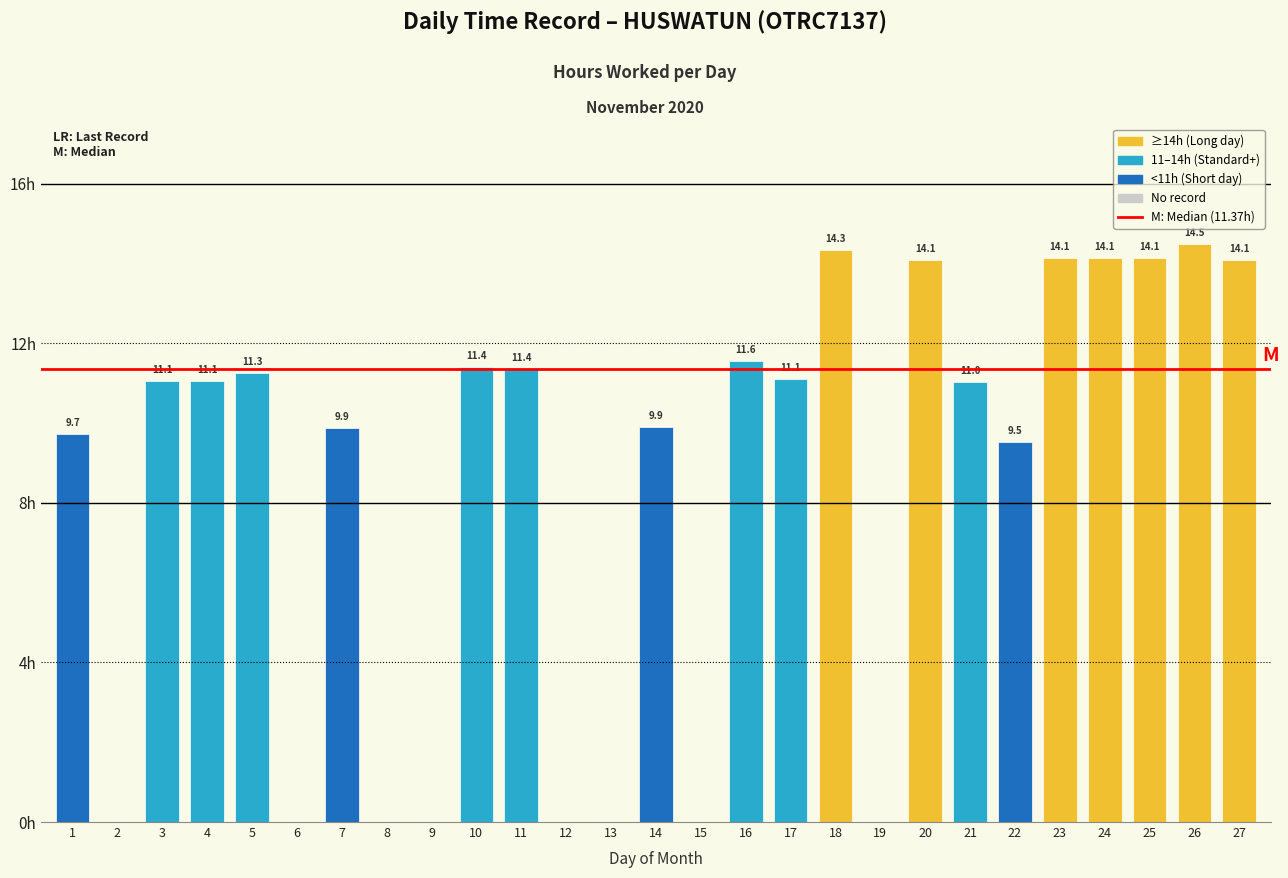

How many data points does each series have?

27